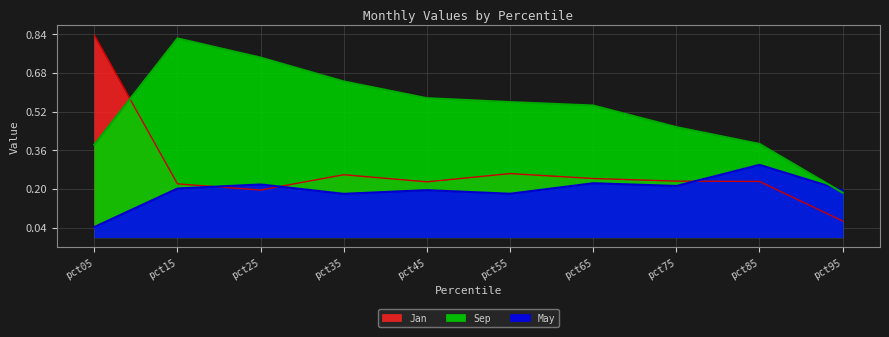

True or false: May has a value of 0.2 at pct45.

True